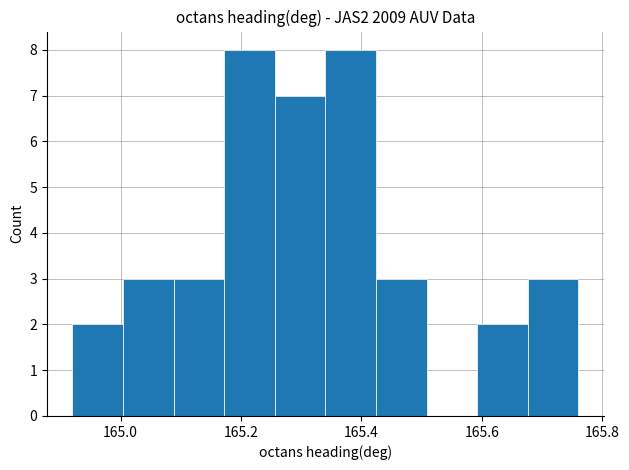

How tall is the bar that spans 164.920 to 165.004 on the x-axis? Neither the bar edges nor the heights are printed on the chart, so give them approximately, as read against the axes.

2